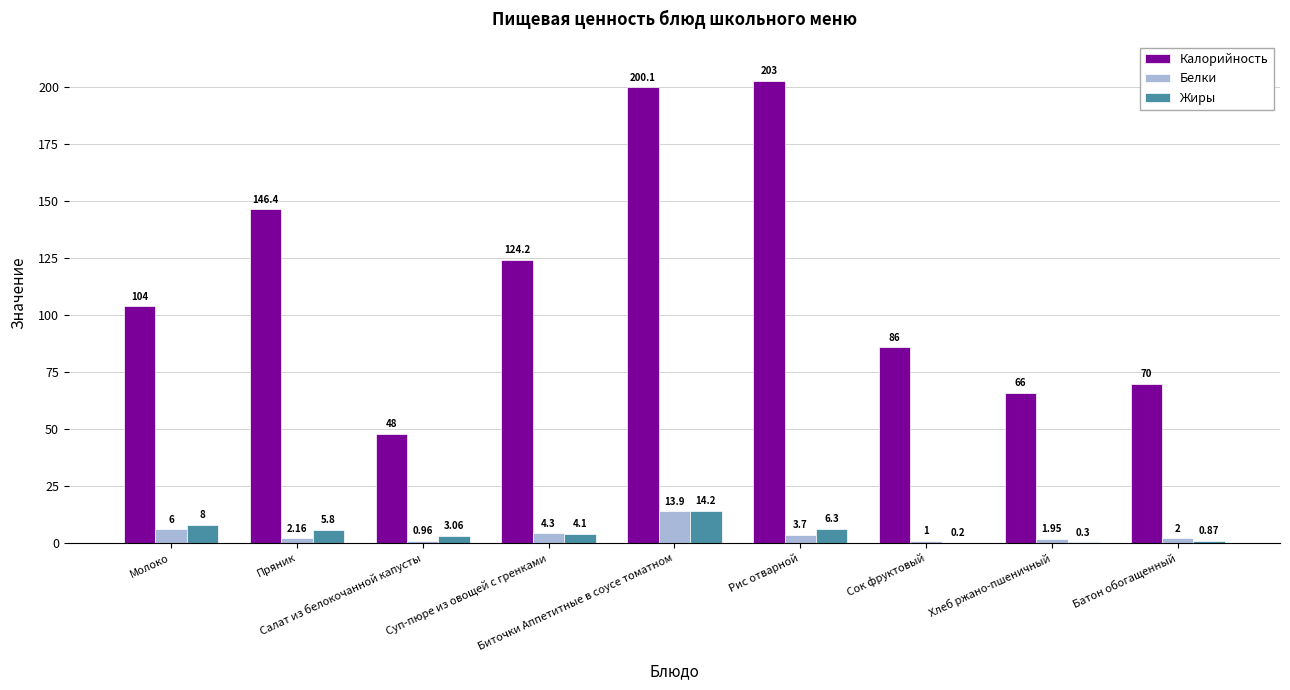

Which series has the largest total across all categories?

Калорийность